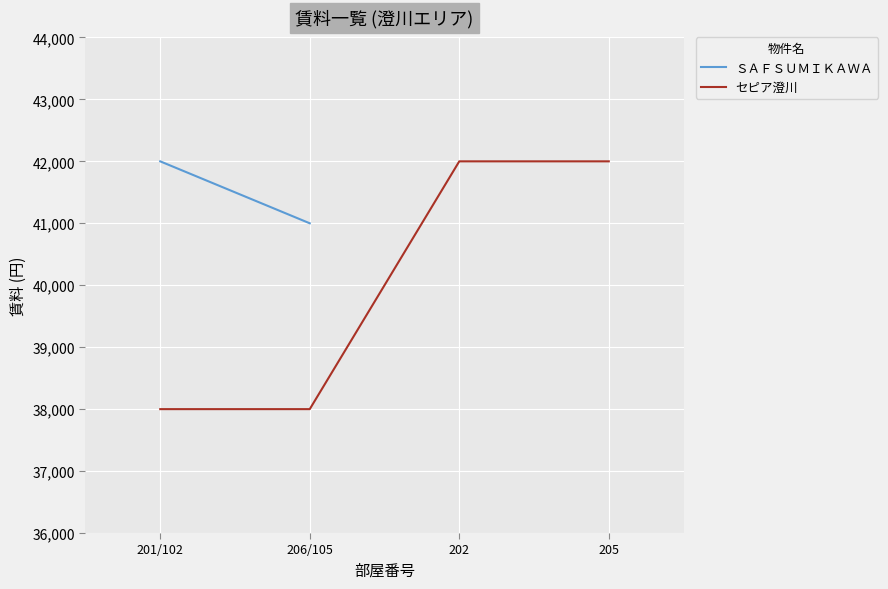

What is the difference between the maximum and minimum values?

4000